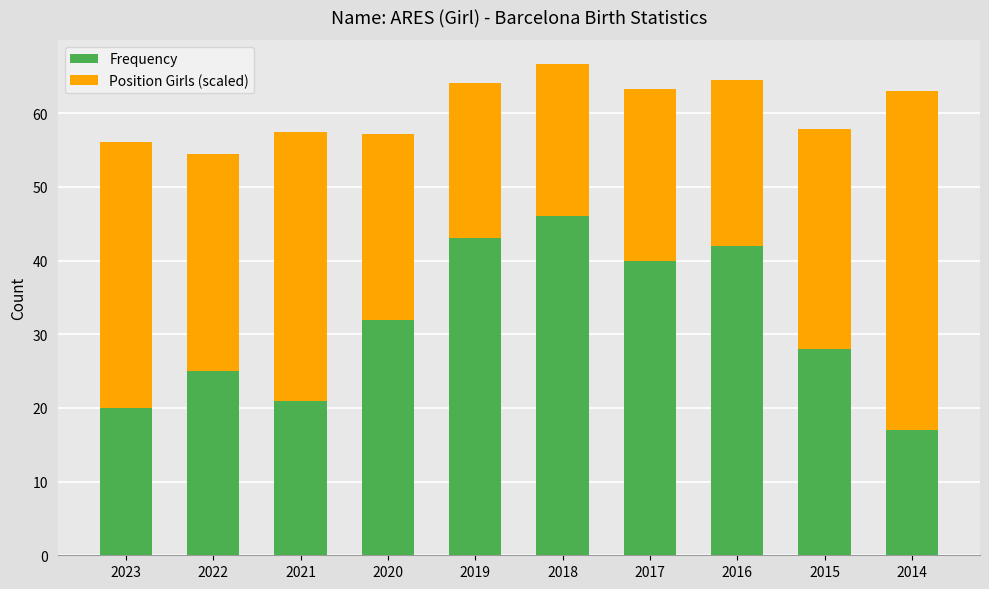

Is it true that Frequency equals 43.0 at 2019?

True